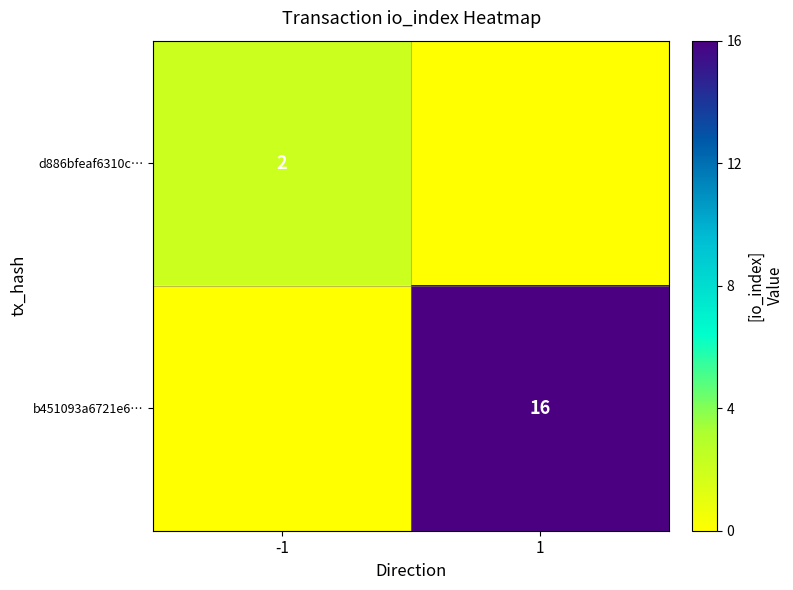

Is it true that d886bfeaf6310c… equals 2 at -1?

True